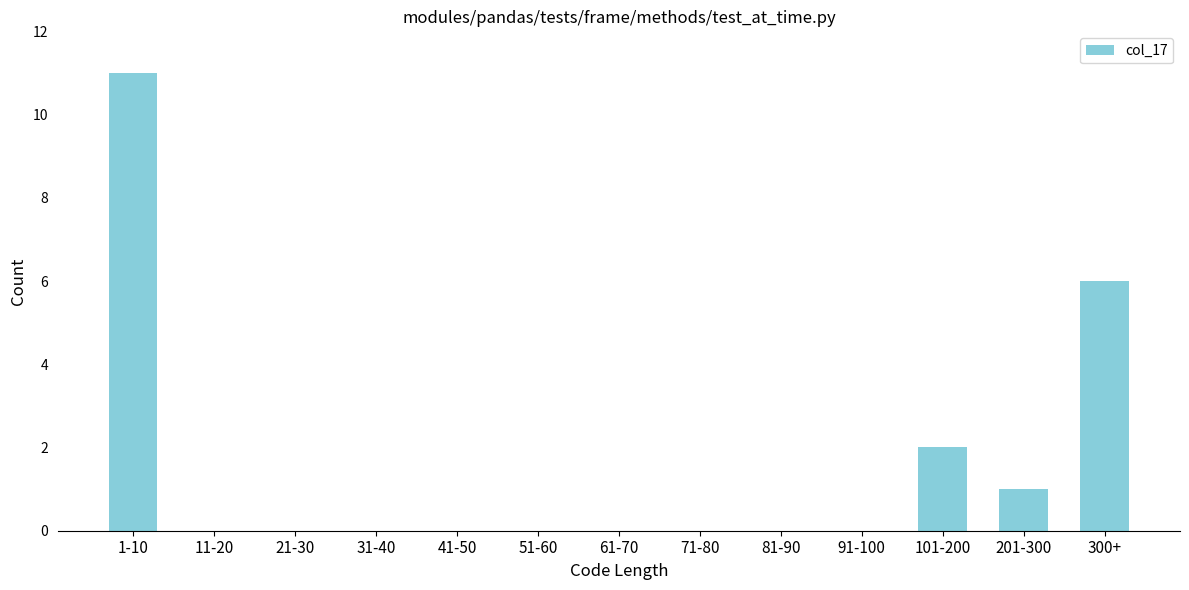

Reading left to right, what are all the values shown in this chart?

1-10=11	11-20=0	21-30=0	31-40=0	41-50=0	51-60=0	61-70=0	71-80=0	81-90=0	91-100=0	101-200=2	201-300=1	300+=6